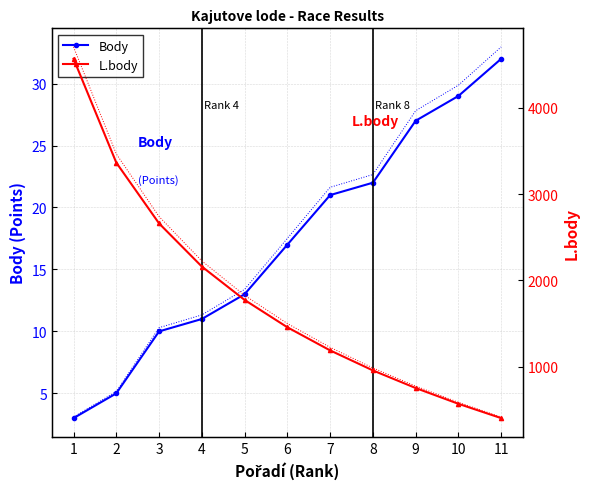

True or false: Body has more than 1 interior local peaks.

False